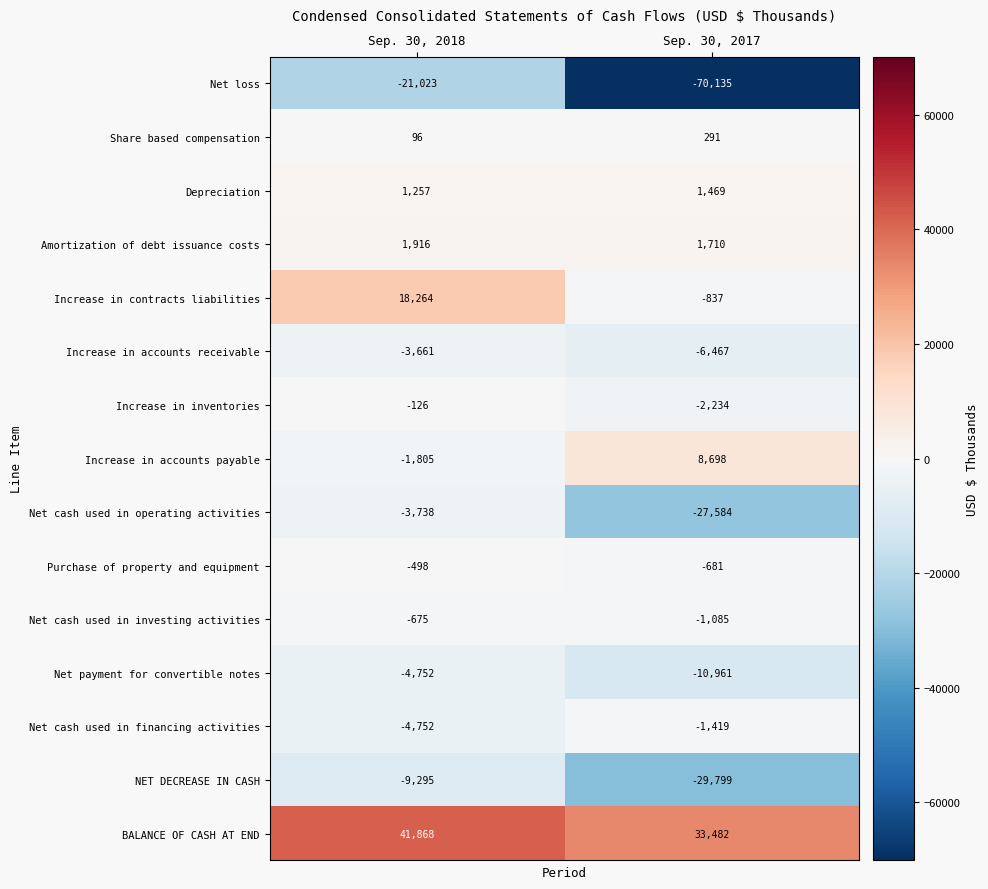

What is the approximate value of Net payment for convertible notes at Sep. 30, 2018, to the nearest 10?

-4750